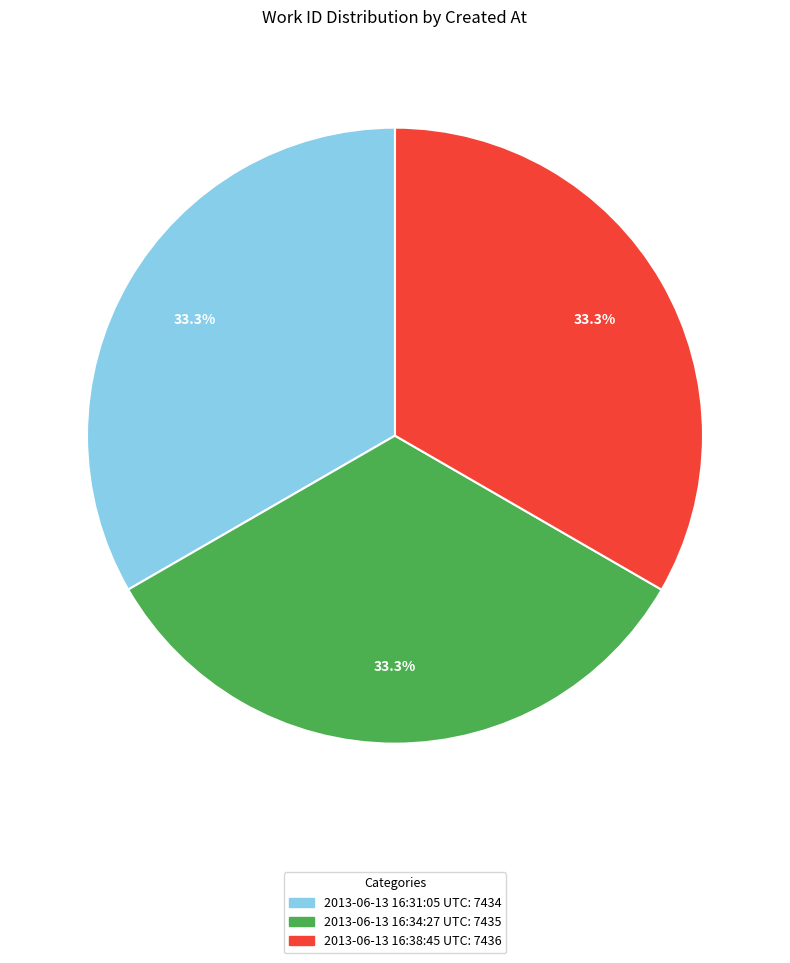

To the nearest percent, what percentage of the pie is 2013-06-13 16:38:45 UTC?

33%